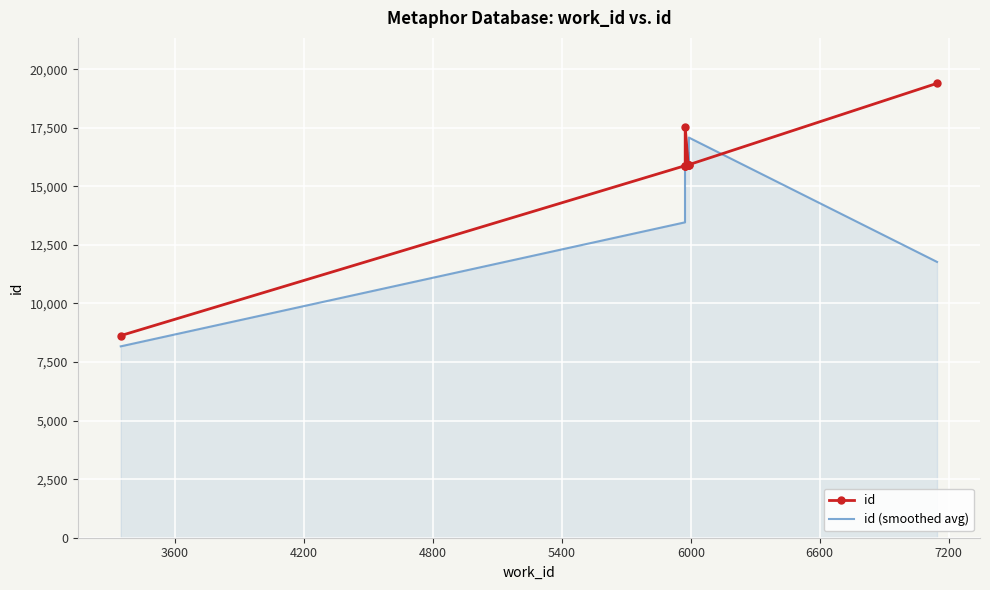

In id (smoothed avg), how many points are lower than both neighbors (excluding endpoints)?

1